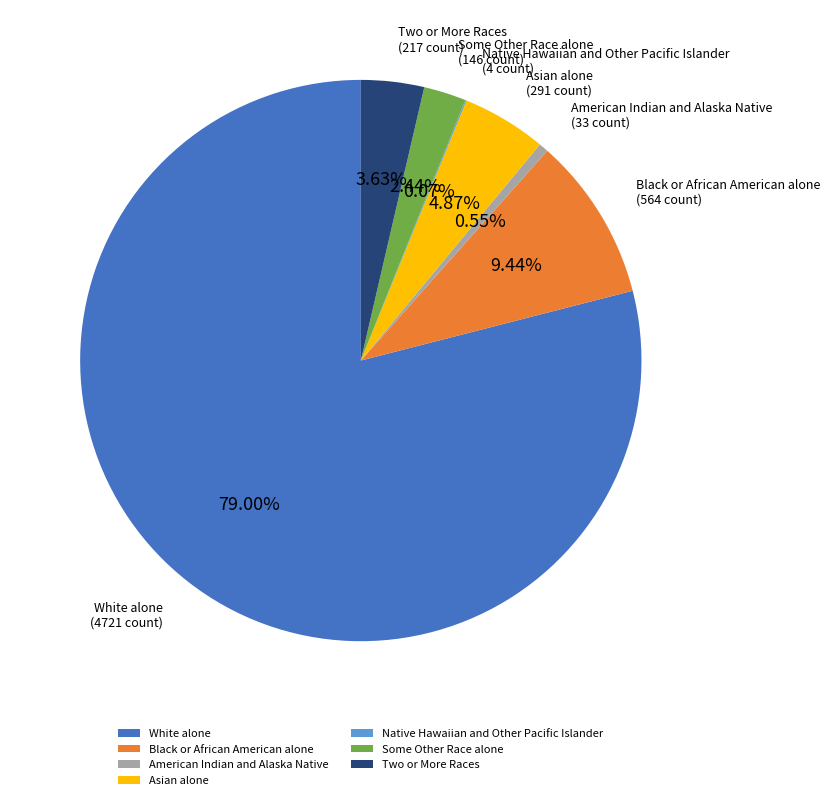

Which category has the biggest portion of the pie?

White alone